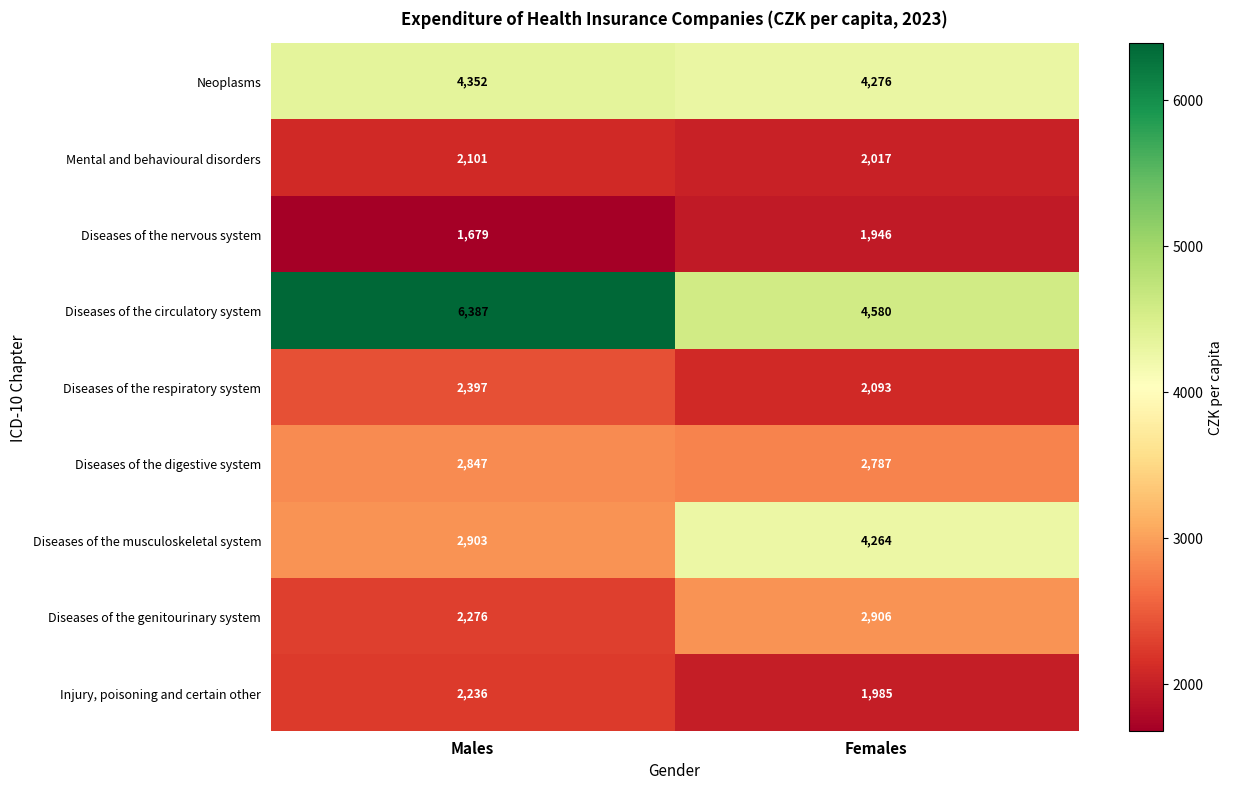

Reading left to right, what are all the values shown in this chart?

Neoplasms: 4352	4276
Mental and behavioural disorders: 2101	2017
Diseases of the nervous system: 1679	1946
Diseases of the circulatory system: 6387	4580
Diseases of the respiratory system: 2397	2093
Diseases of the digestive system: 2847	2787
Diseases of the musculoskeletal system: 2903	4264
Diseases of the genitourinary system: 2276	2906
Injury, poisoning and certain other: 2236	1985